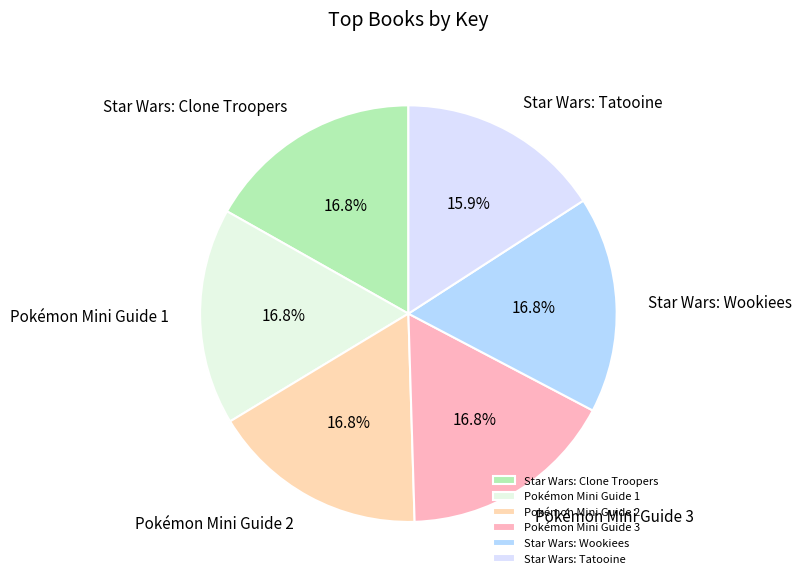

To the nearest percent, what portion does Star Wars: Tatooine represent?

16%